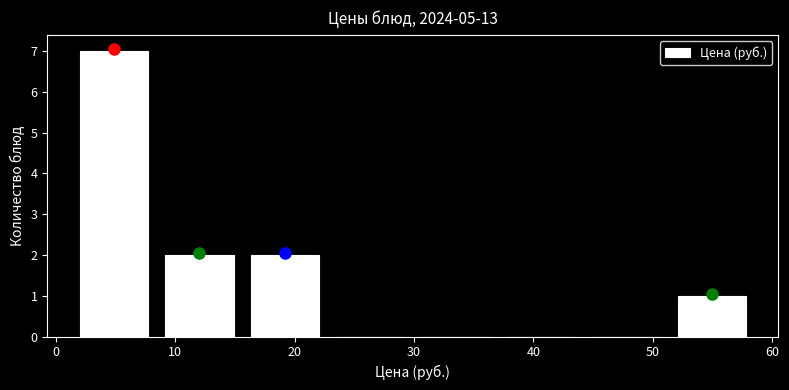

Which range on the x-axis has the tallest bar?

1 to 8